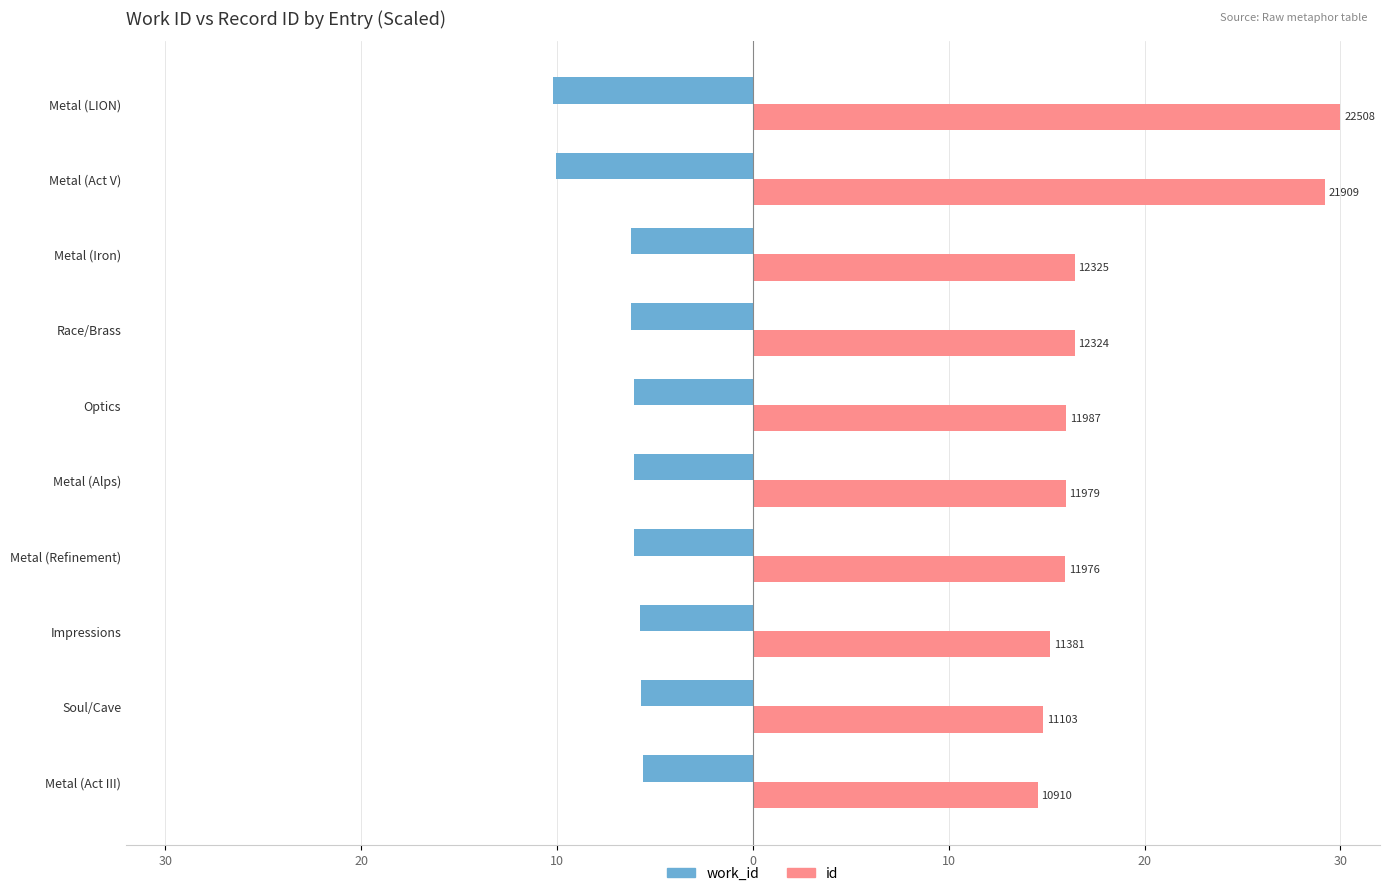

What are all the series names shown in the legend?

work_id, id